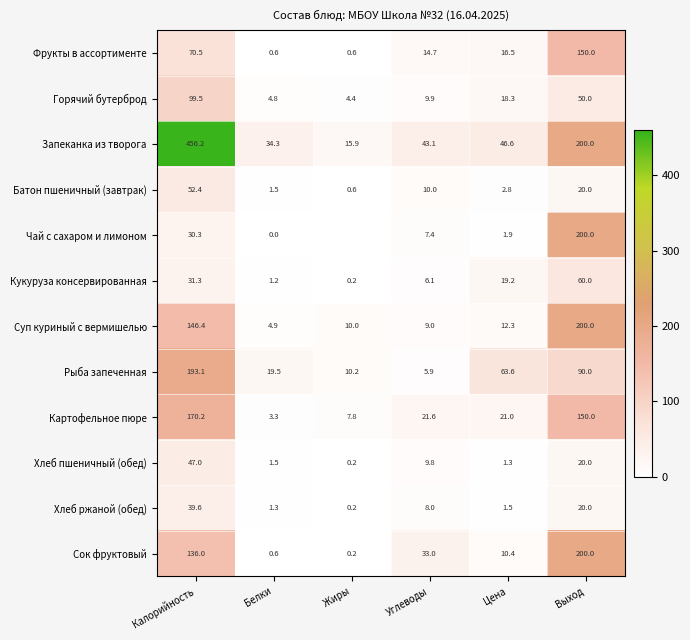

What is the difference between the maximum and minimum values in the Картофельное пюре series?

166.9